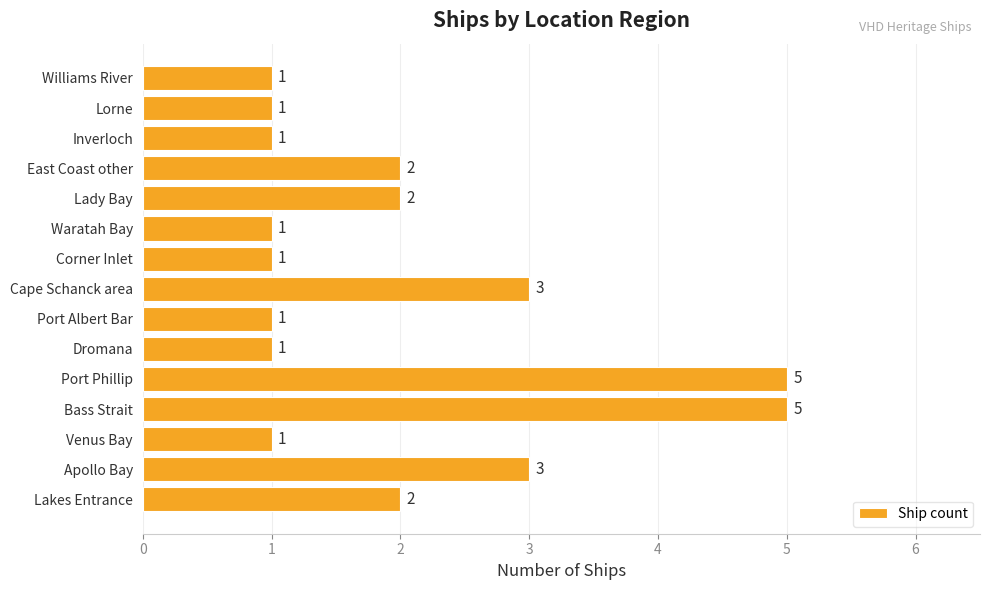

Reading top to bottom, what are all the values shown in this chart?

Williams River=1	Lorne=1	Inverloch=1	East Coast other=2	Lady Bay=2	Waratah Bay=1	Corner Inlet=1	Cape Schanck area=3	Port Albert Bar=1	Dromana=1	Port Phillip=5	Bass Strait=5	Venus Bay=1	Apollo Bay=3	Lakes Entrance=2